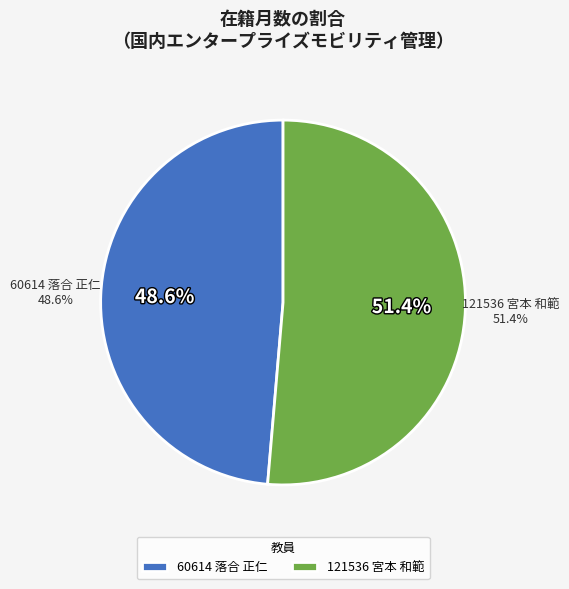

Which category accounts for the majority?

121536 宮本 和範